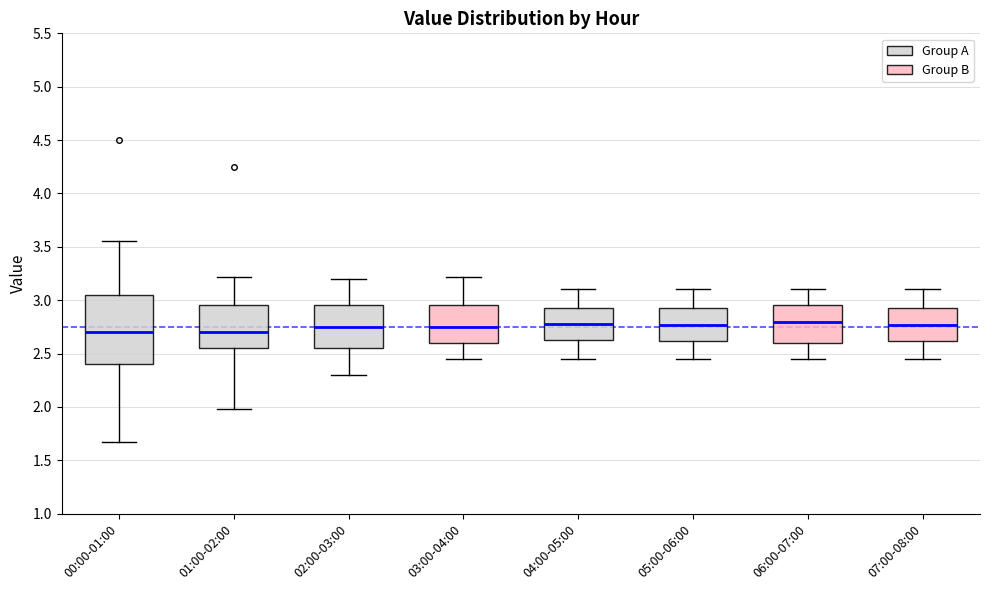

Which box is the tallest, from its lower edge to its upper edge?

00:00-01:00